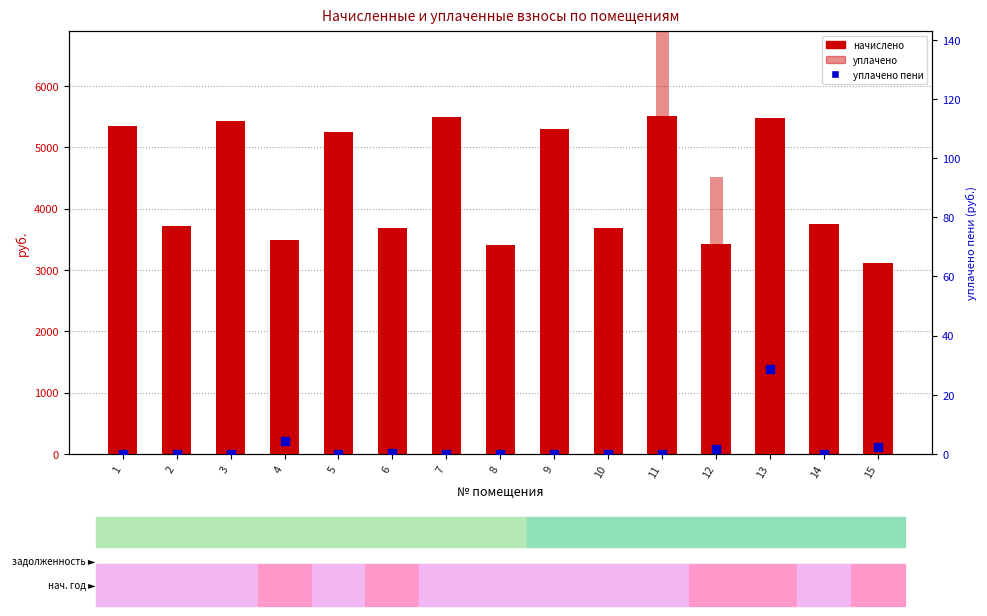

Is the value of уплачено at 8 greater than the value of уплачено пени at 5?

Yes